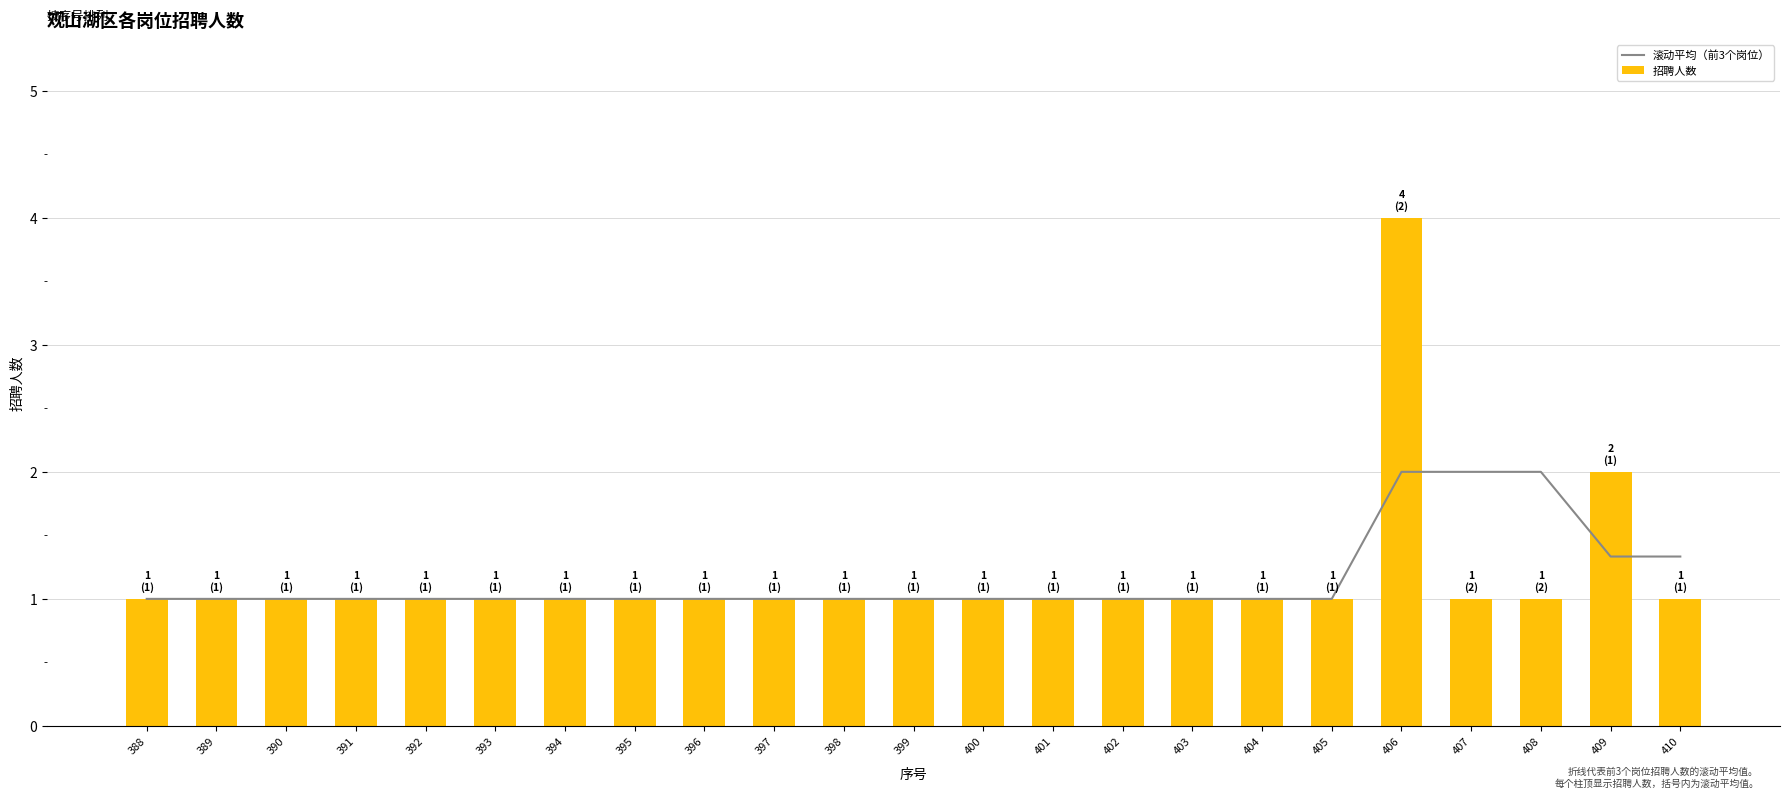

Reading left to right, what are all the values shown in this chart?

滚动平均（前3个岗位）: 388=1.0	389=1.0	390=1.0	391=1.0	392=1.0	393=1.0	394=1.0	395=1.0	396=1.0	397=1.0	398=1.0	399=1.0	400=1.0	401=1.0	402=1.0	403=1.0	404=1.0	405=1.0	406=2.0	407=2.0	408=2.0	409=1.3	410=1.3
招聘人数: 388=1.0	389=1.0	390=1.0	391=1.0	392=1.0	393=1.0	394=1.0	395=1.0	396=1.0	397=1.0	398=1.0	399=1.0	400=1.0	401=1.0	402=1.0	403=1.0	404=1.0	405=1.0	406=4.0	407=1.0	408=1.0	409=2.0	410=1.0